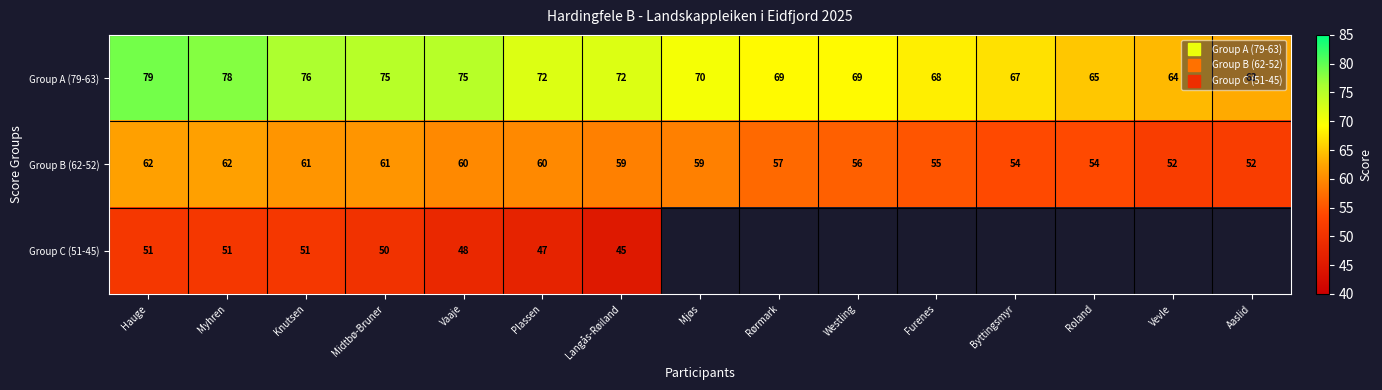

List the series in order of their peak value, highest first.

Group A (79-63), Group B (62-52), Group C (51-45)